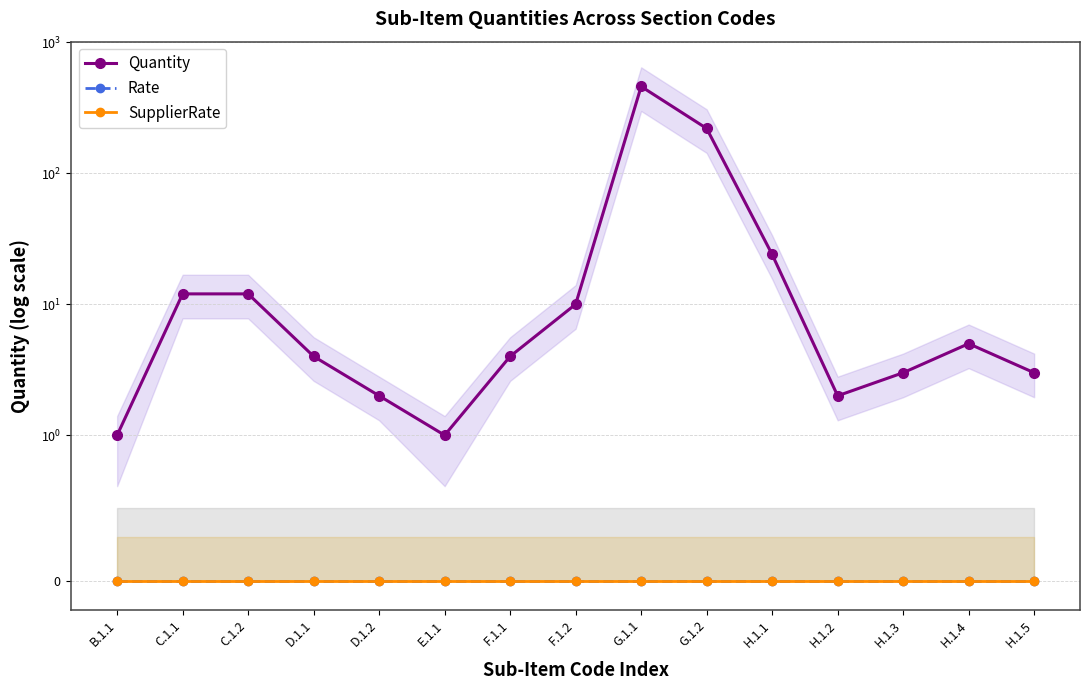

Where is the first local minimum for Quantity?

E.1.1